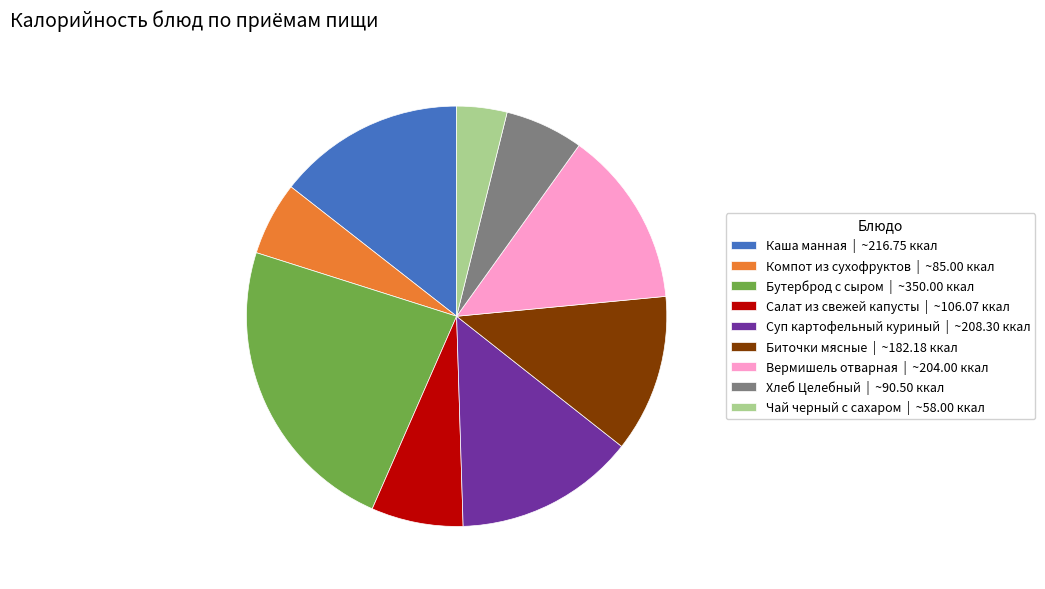

How many segments does this pie chart have?

9